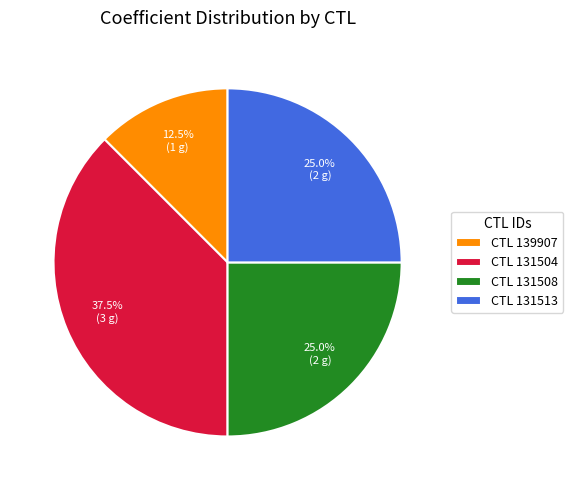

Does CTL 139907 account for over 50% of the chart?

No